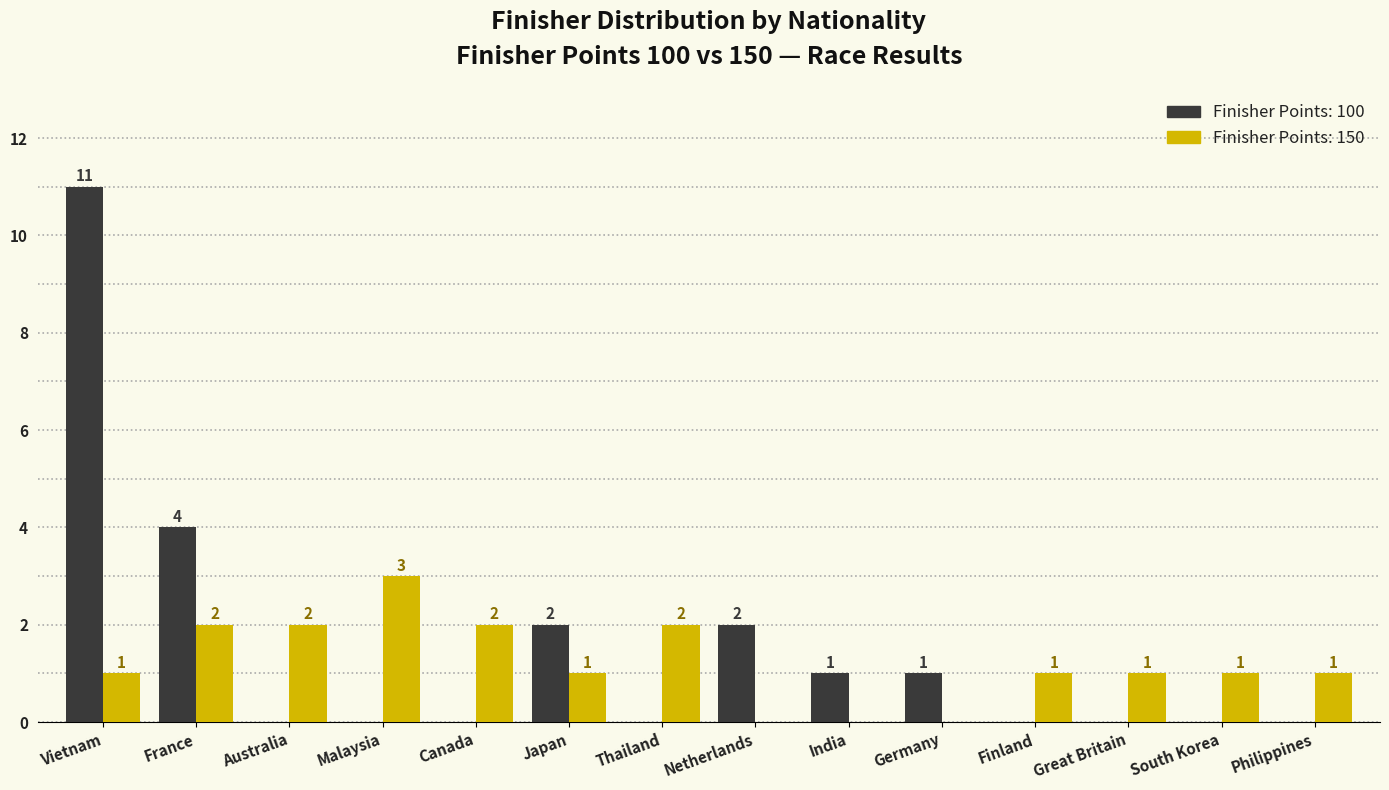

Which category has the highest value across all series?

Vietnam